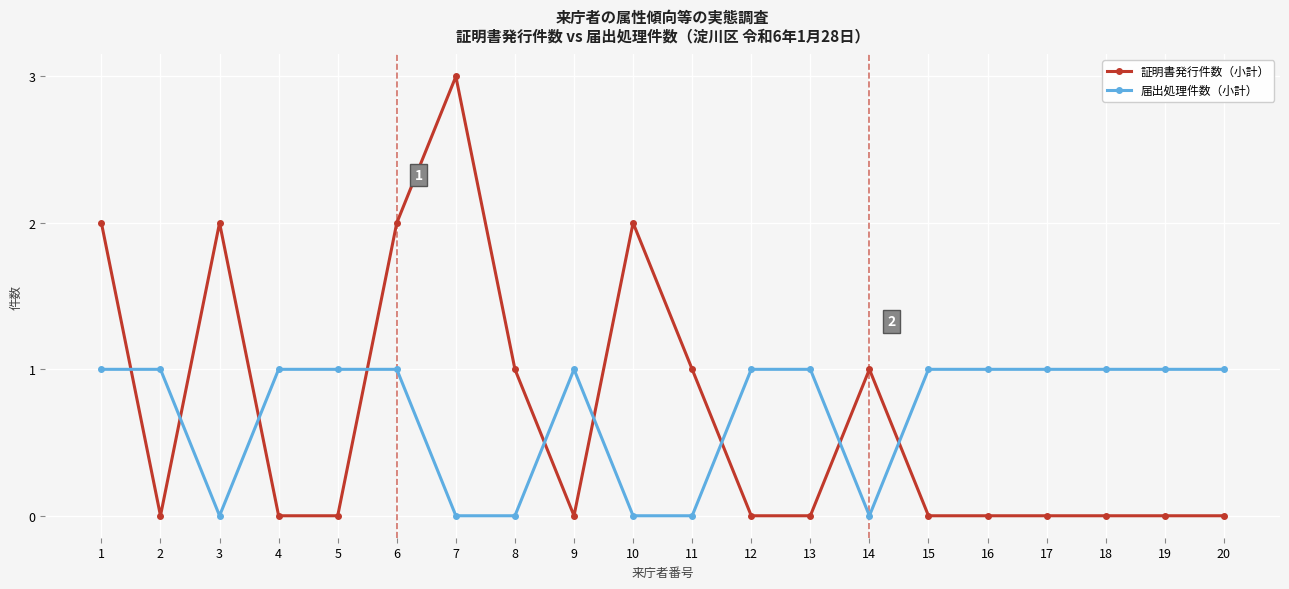

Which series has the largest range (max minus min)?

証明書発行件数（小計）